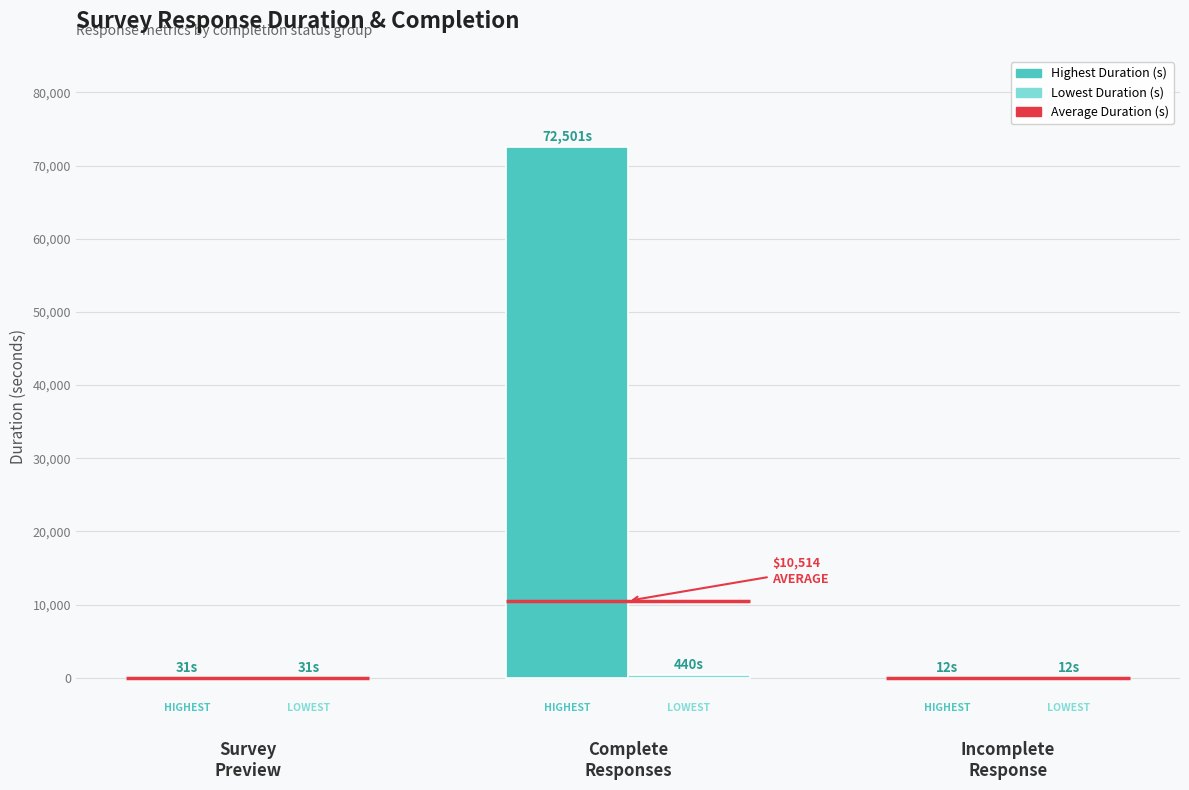

What is the sum of the Lowest Duration (s) values at Complete
Responses and Survey
Preview?

471